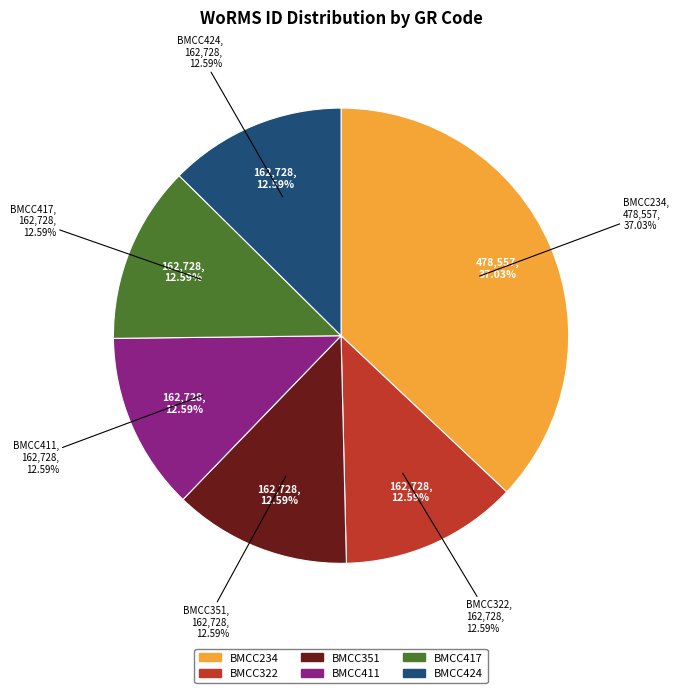

How many segments does this pie chart have?

6